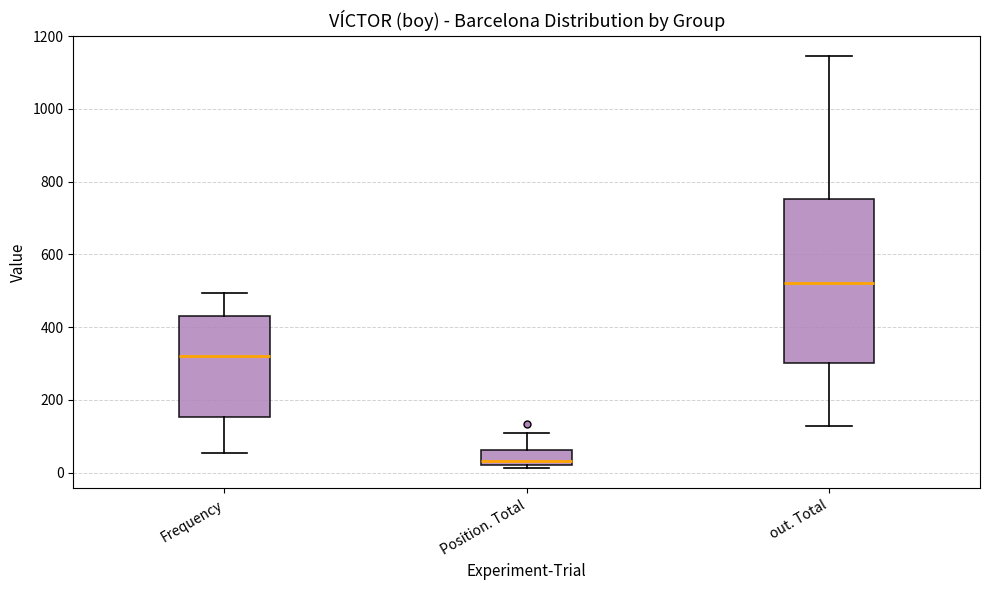

Which box is the tallest, from its lower edge to its upper edge?

out. Total